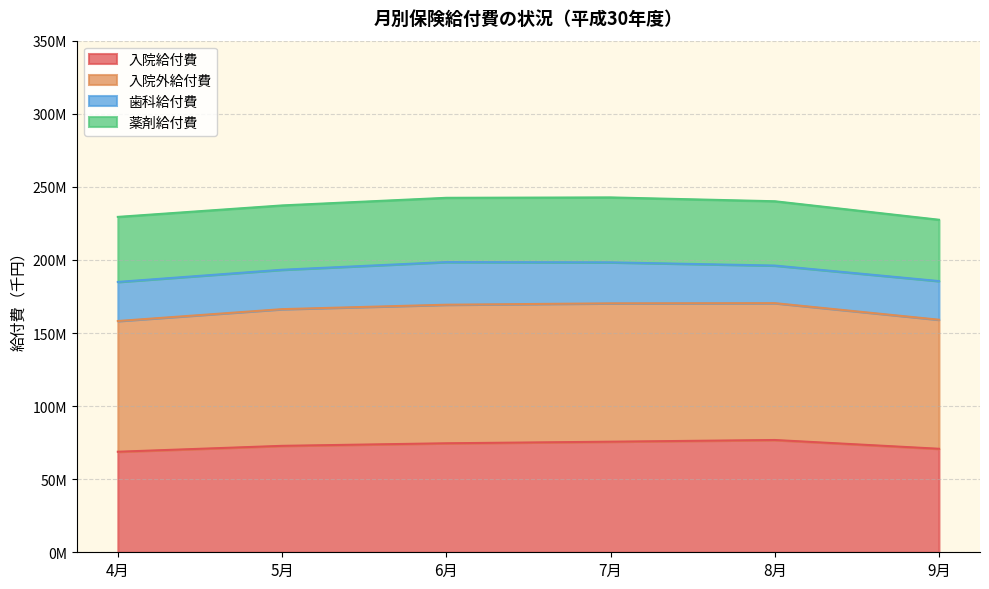

Does the chart have visible grid lines?

Yes